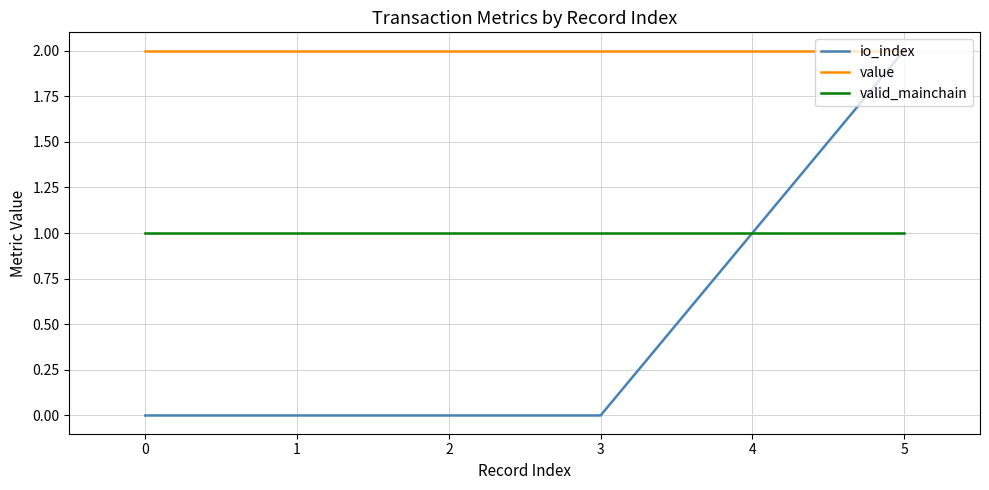

True or false: valid_mainchain and value cross at least once.

False